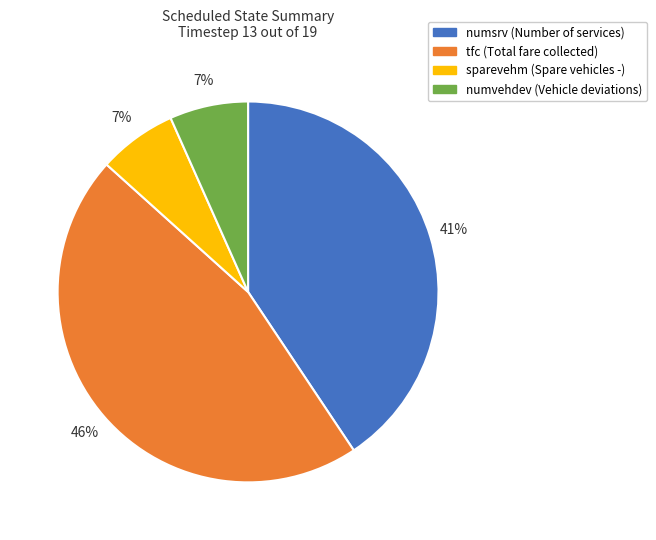

What is the largest slice in the pie chart?

tfc